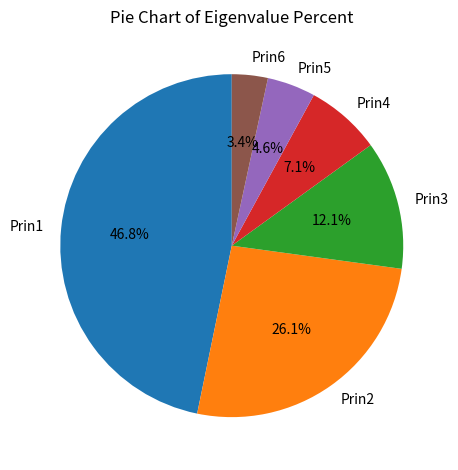

Approximately how many times larger is the value at Prin3 compared to Prin4?

1.7